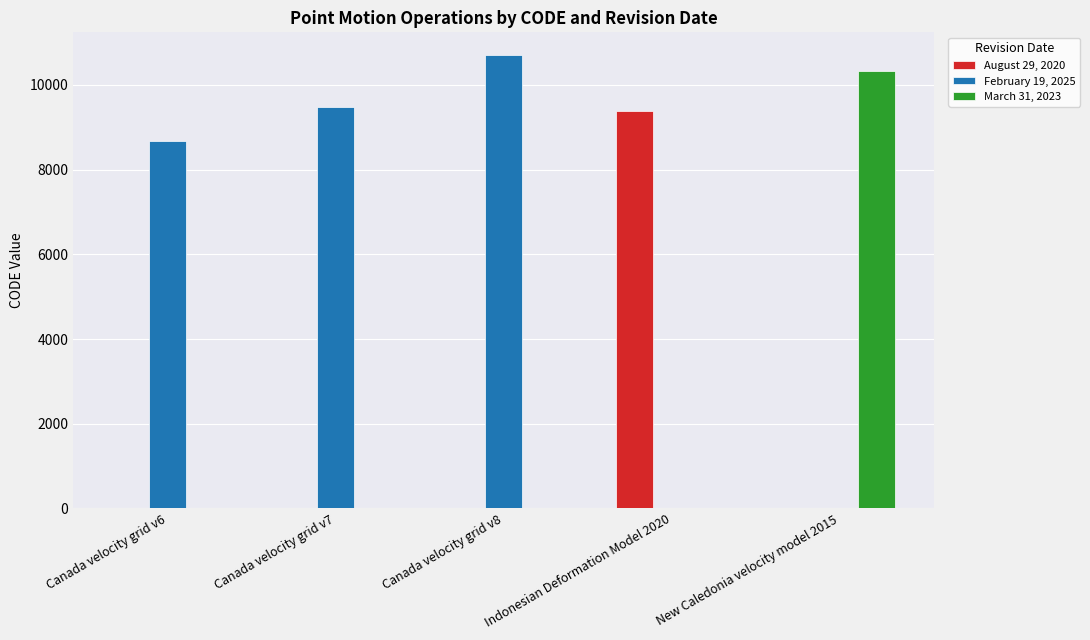

How many categories are shown in the chart?

5